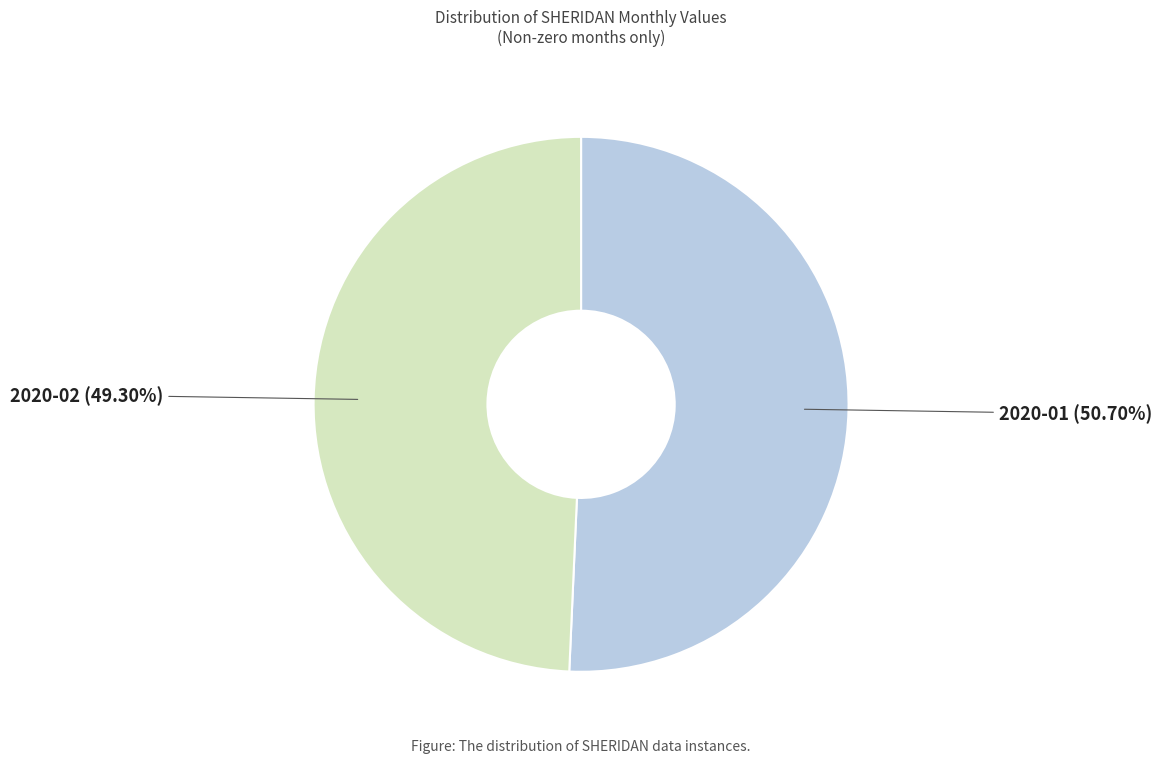

What percentage is the 2020-02 slice, to the nearest percent?

49%